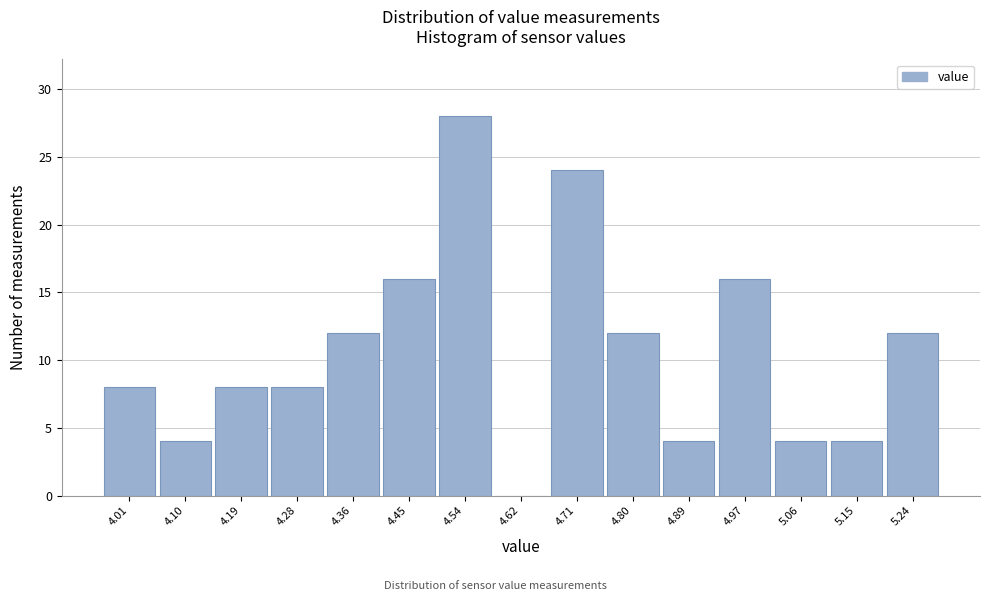

Over which range of the x-axis is the bar tallest?

4.49 to 4.58